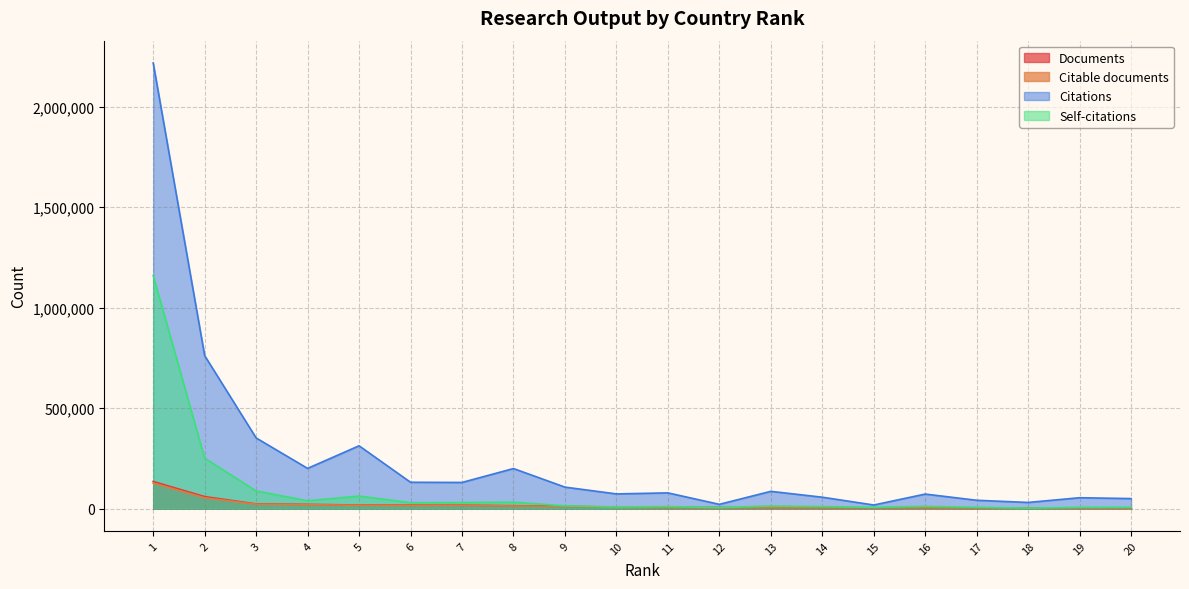

How many lines are shown in the chart?

4